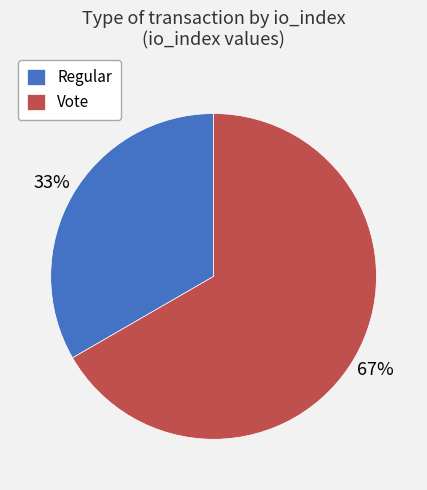

Approximately how many times larger is the value at Regular compared to Vote?

0.5